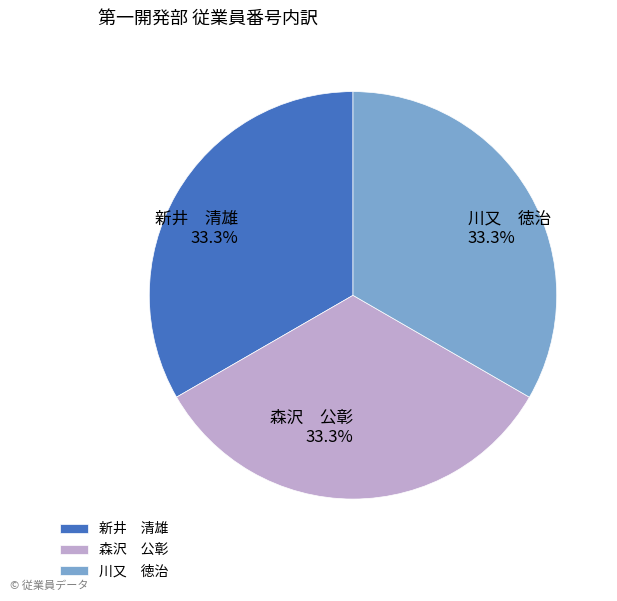

Does 川又 徳治 represent more than half of the total?

No